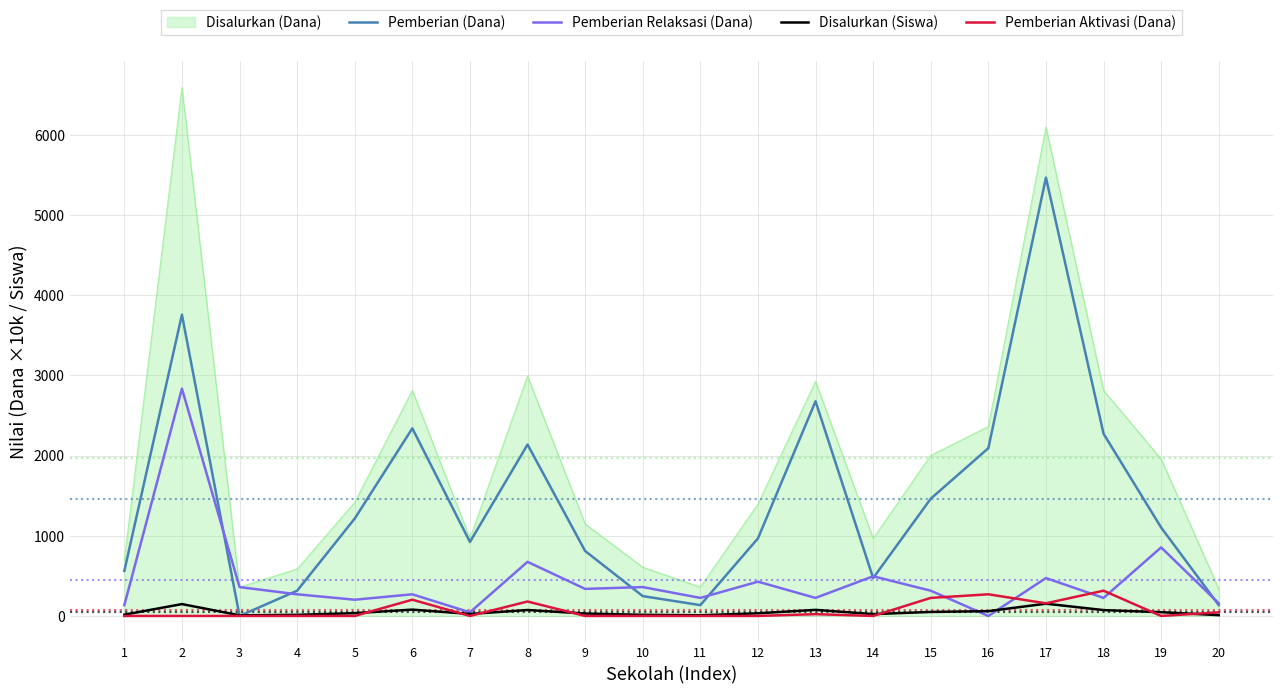

True or false: Disalurkan (Siswa) and Disalurkan (Dana) cross at least once.

False